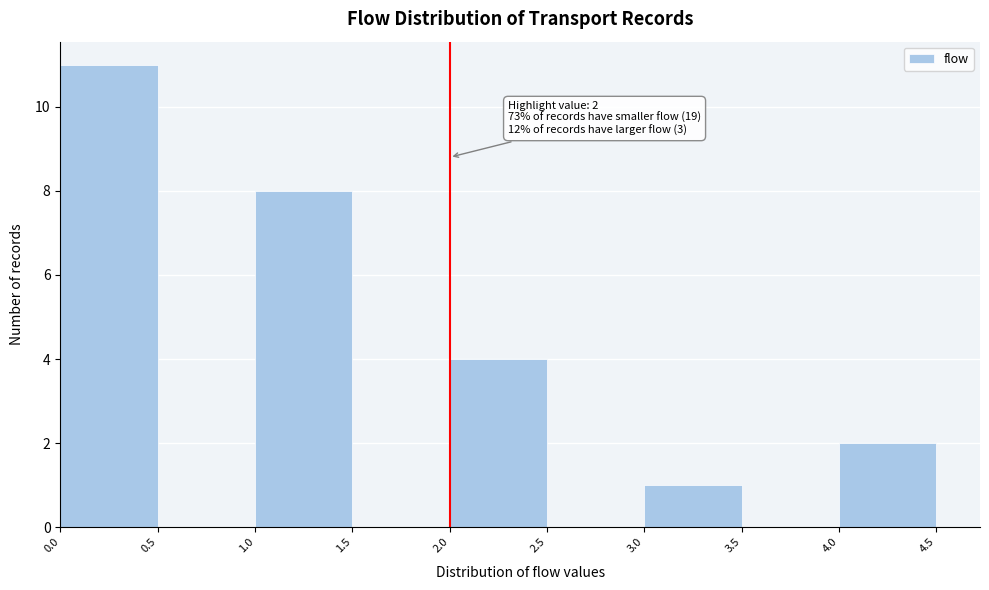

Over which range of the x-axis is the bar tallest?

0.0 to 0.5